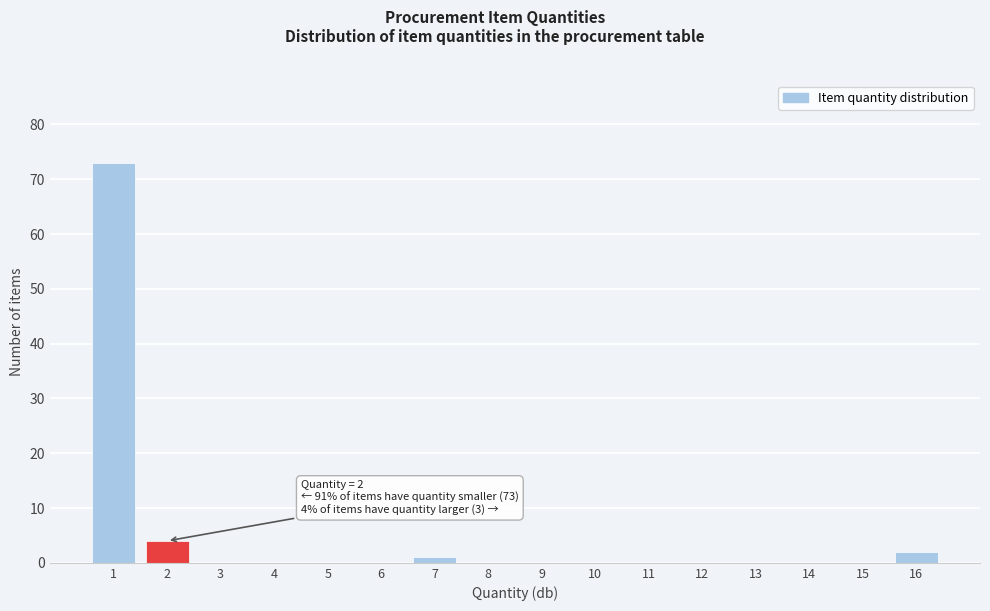

Reading left to right, list all the values displayed in this chart.

1=73	2=4	3=0	4=0	5=0	6=0	7=1	8=0	9=0	10=0	11=0	12=0	13=0	14=0	15=0	16=2